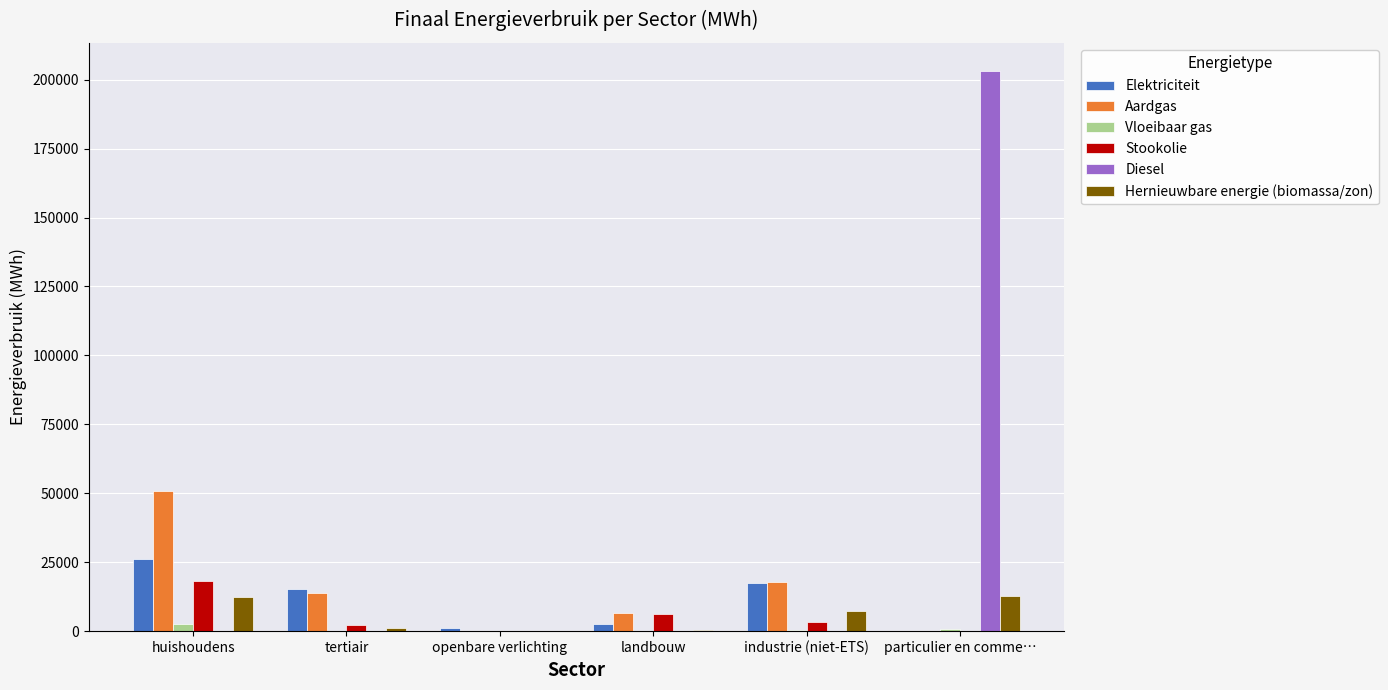

Which category has the highest value across all series?

particulier en comme…